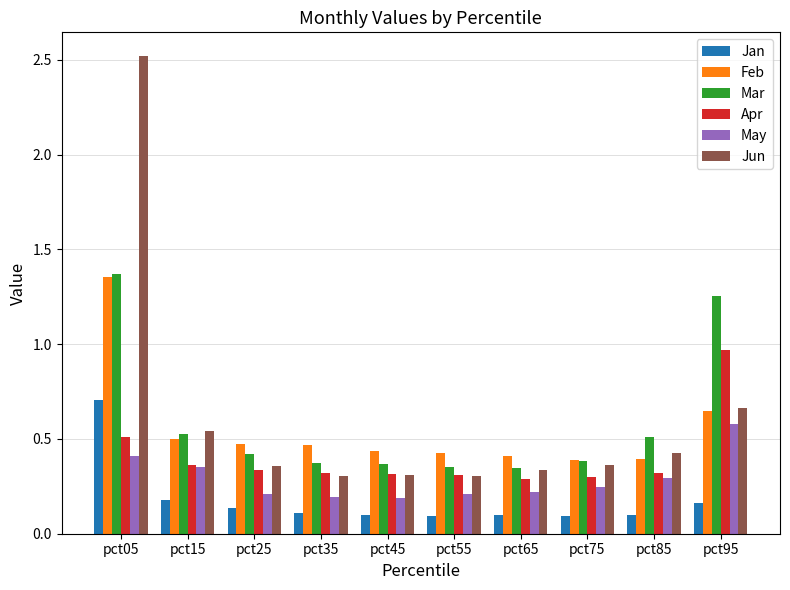

Are the bars horizontal?

No